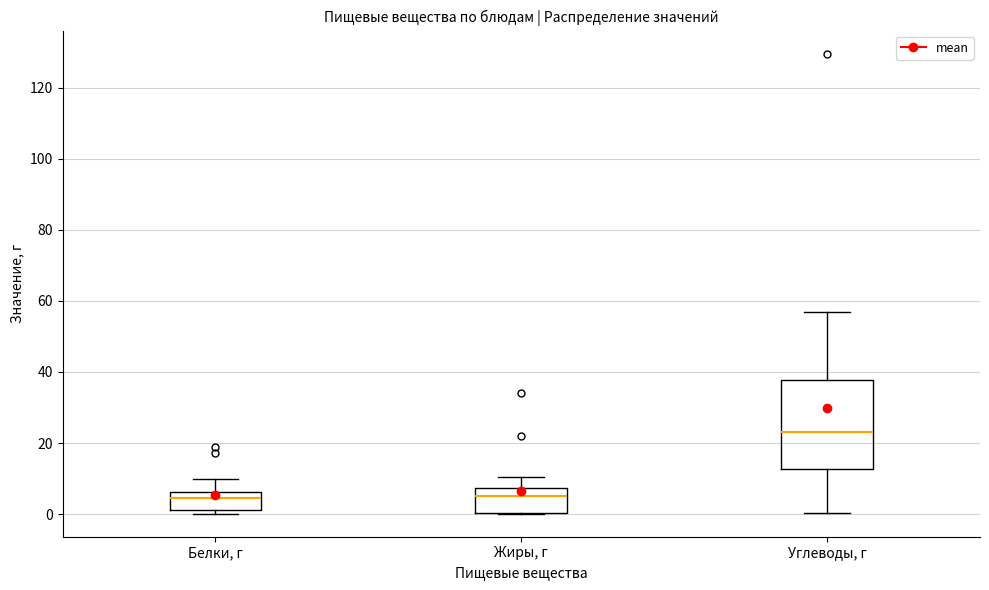

Which box is the tallest, from its lower edge to its upper edge?

Углеводы, г